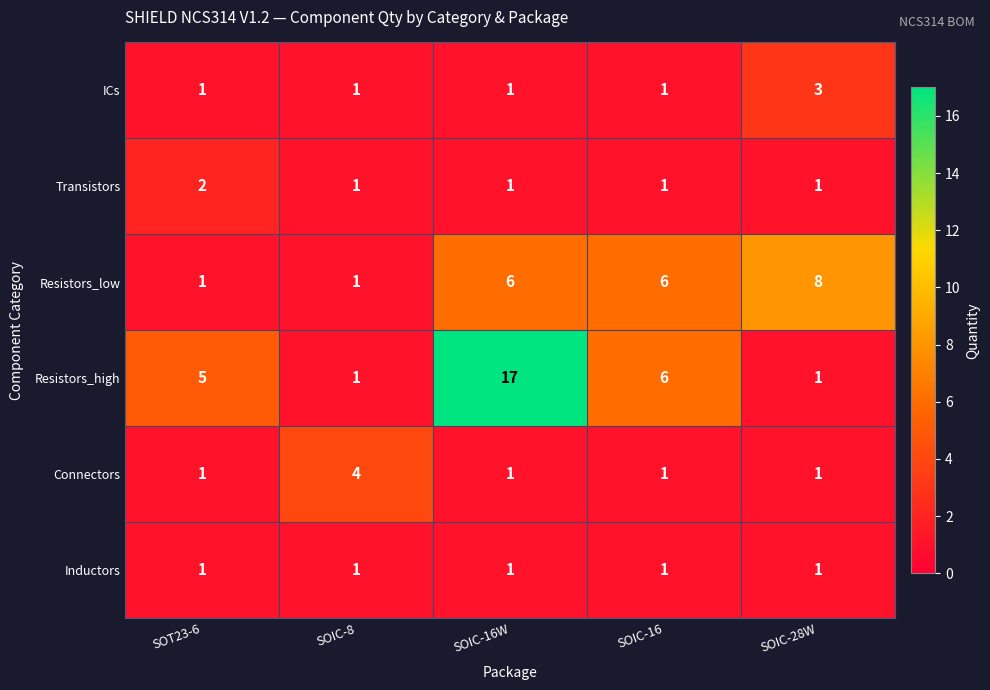

Is it true that Resistors_low equals 8 at SOIC-28W?

True